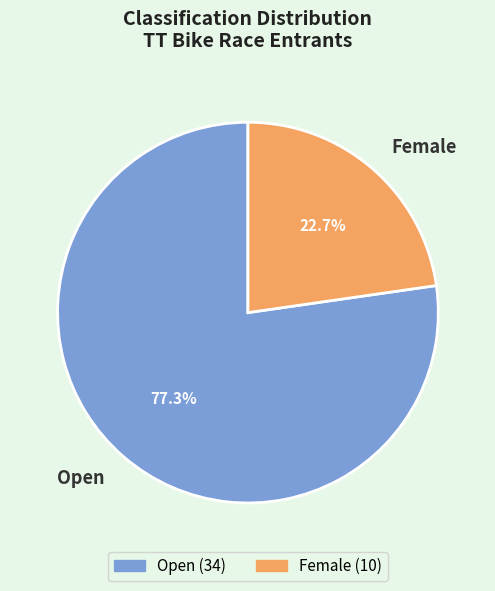

To the nearest percent, what is the average slice percentage?

50%